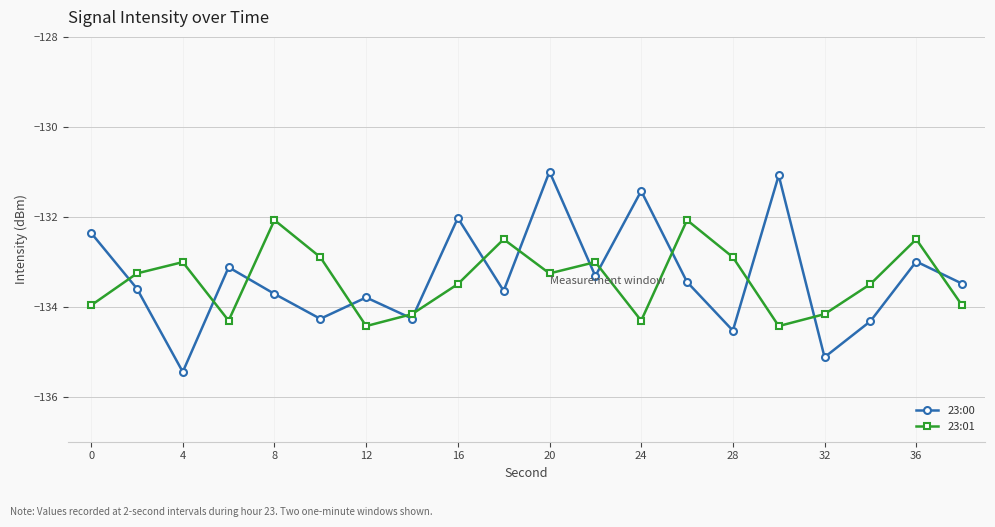

What is the sum of all 23:01 values?

-2668.2